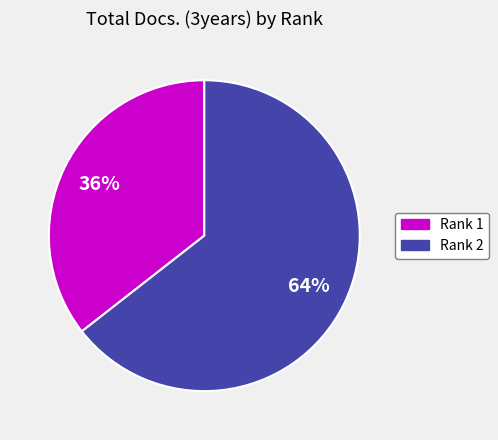

What is the smallest slice in the pie chart?

Rank 1